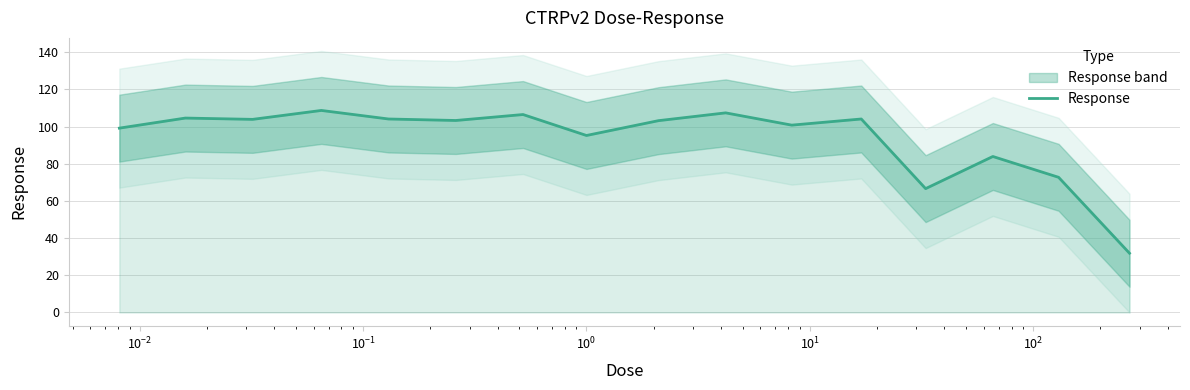

Count the number of values greater than 103.

9